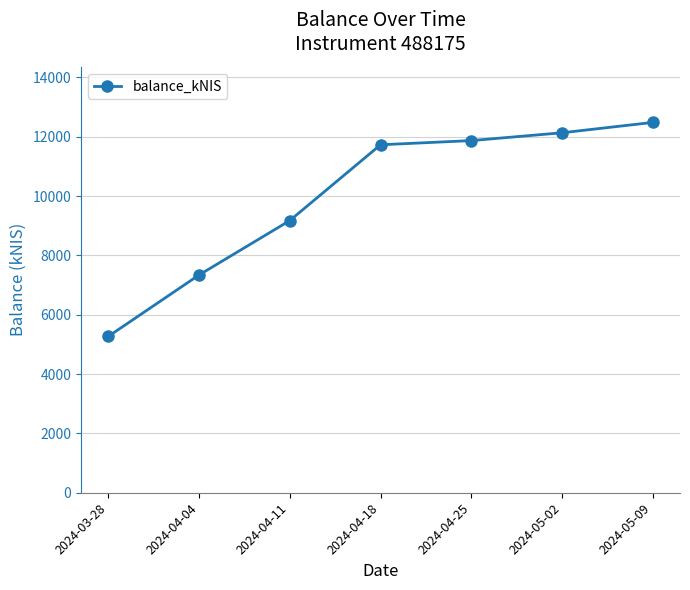

Reading left to right, transcribe all the data shown in this chart.

2024-03-28=5270.1	2024-04-04=7341.0	2024-04-11=9174.8	2024-04-18=11731.2	2024-04-25=11871.8	2024-05-02=12135.6	2024-05-09=12484.7